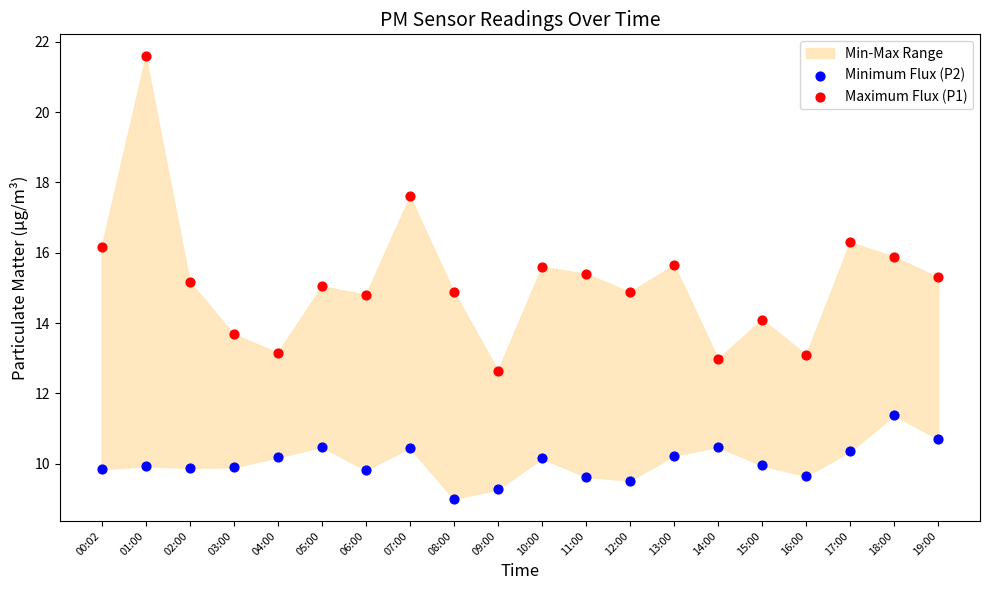

Which series contains the lowest Y value?

Minimum Flux (P2)